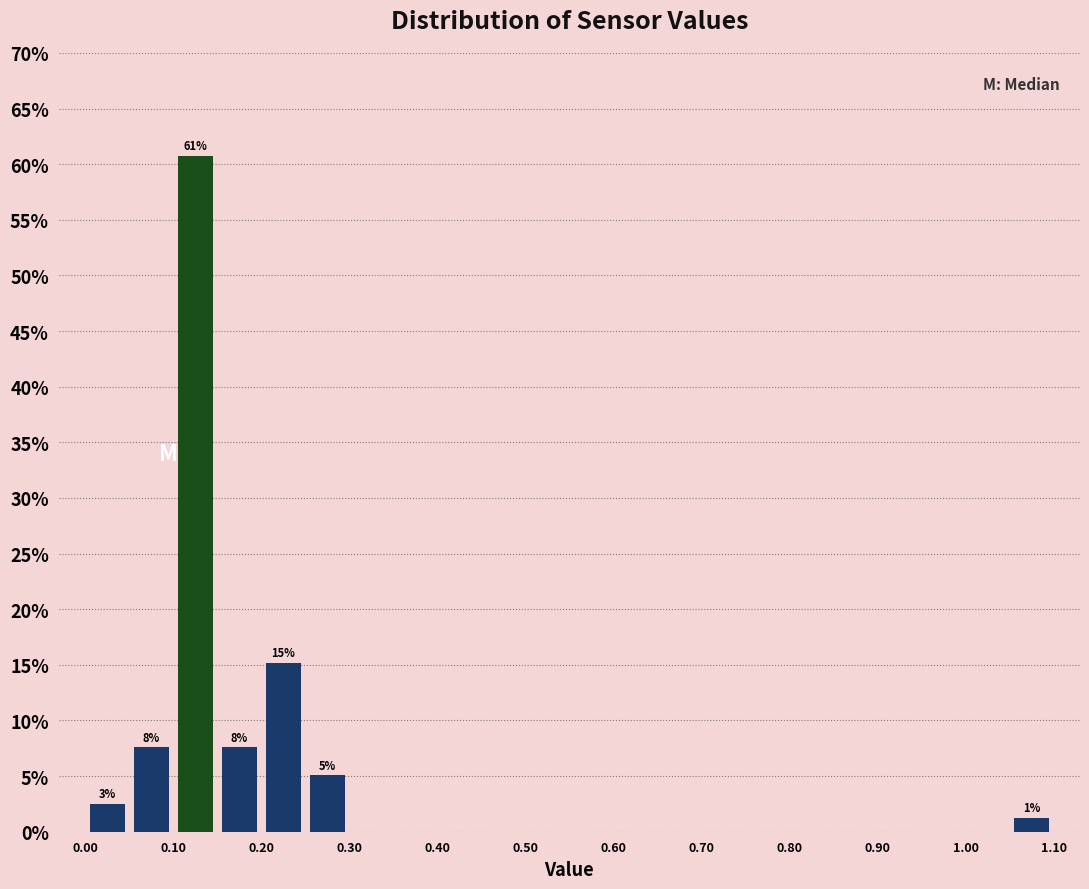

Which range on the x-axis has the tallest bar?

0.10 to 0.15